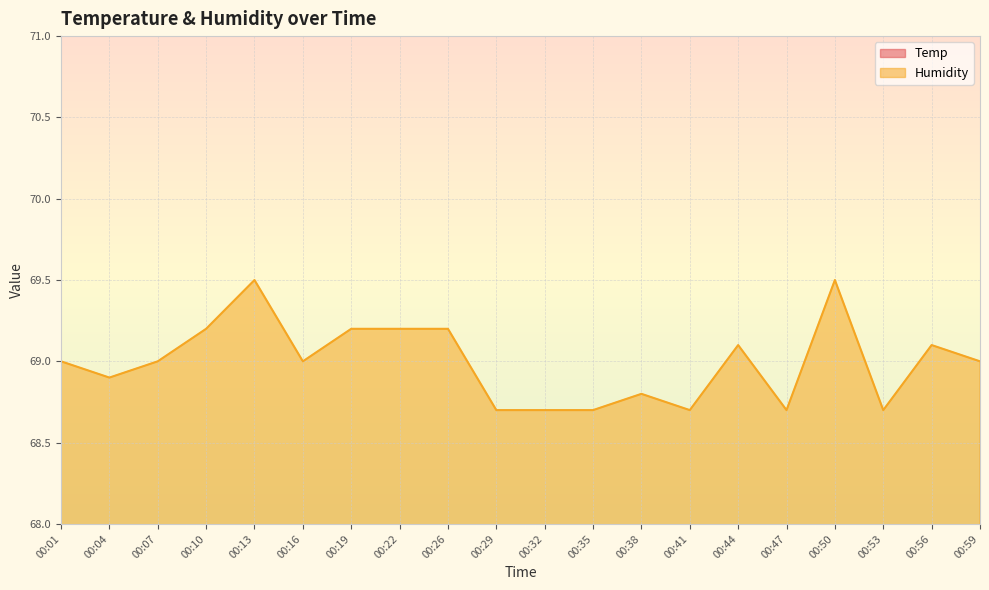

True or false: Humidity and Temp cross at least once.

False